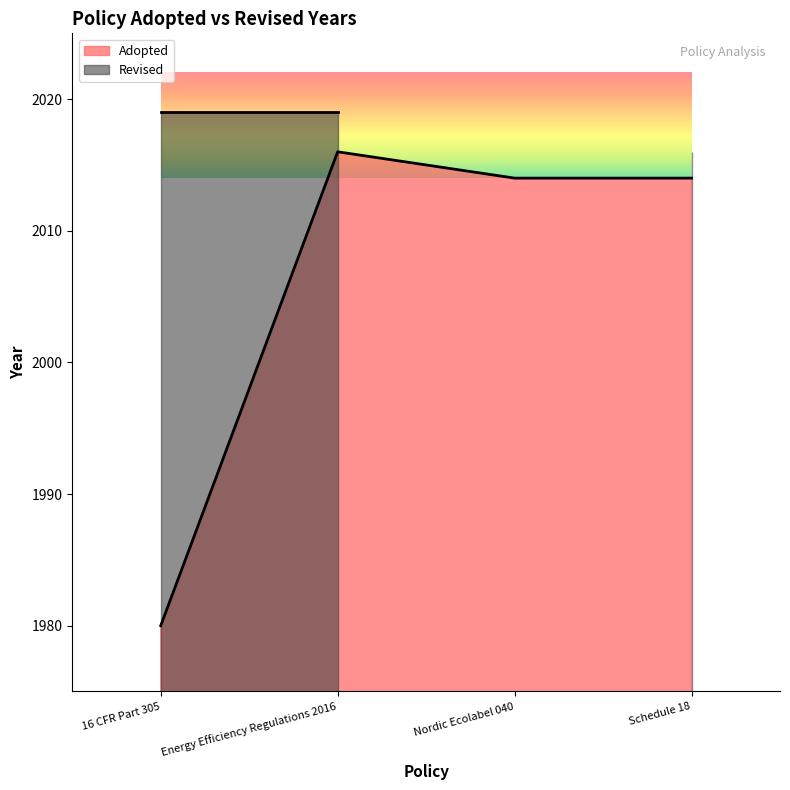

At which category does the data reach its first local peak?

Energy Efficiency Regulations 2016